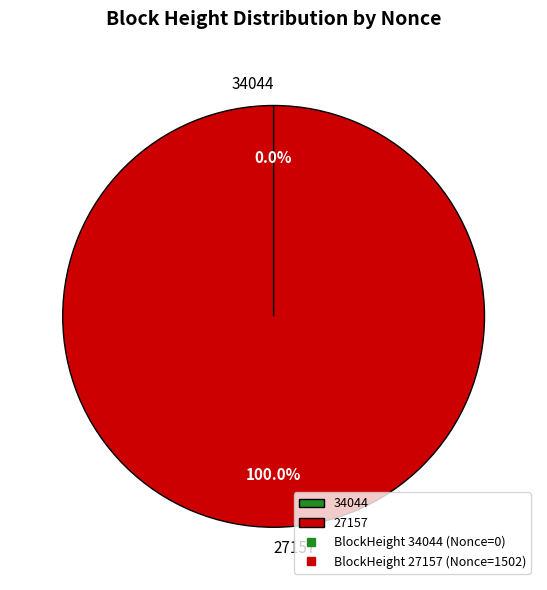

Is there a majority slice in this chart?

Yes